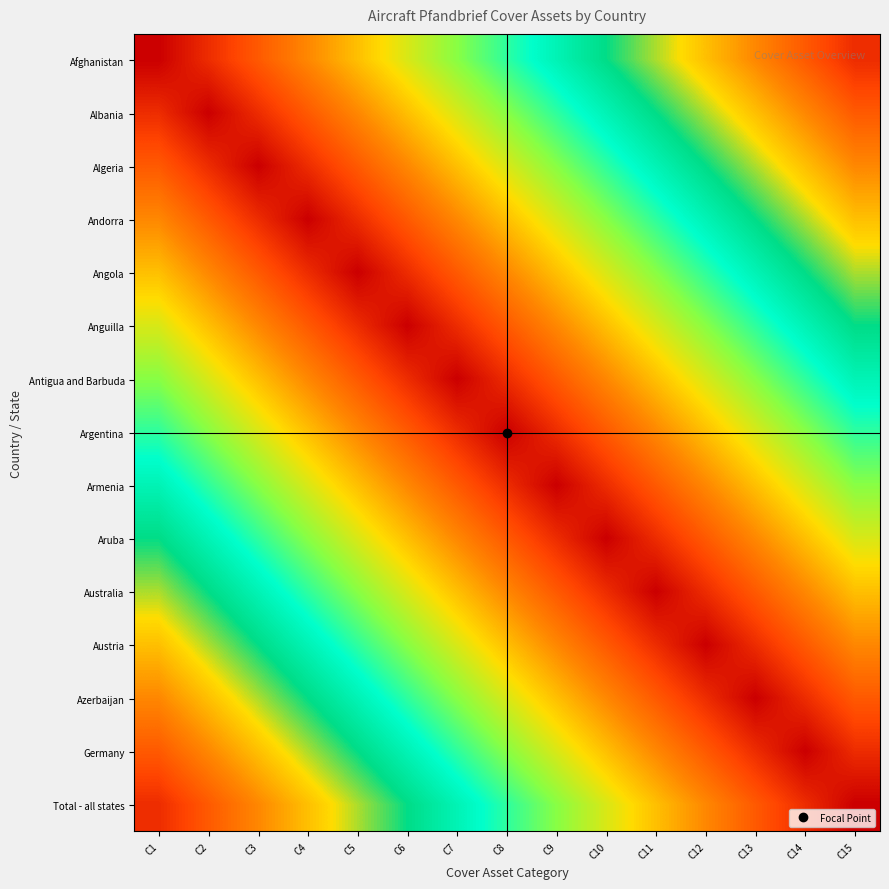

At C15, list the series in order from largest to smallest.

Afghanistan, Albania, Algeria, Andorra, Angola, Anguilla, Antigua and Barbuda, Argentina, Armenia, Aruba, Australia, Austria, Azerbaijan, Germany, Total - all states